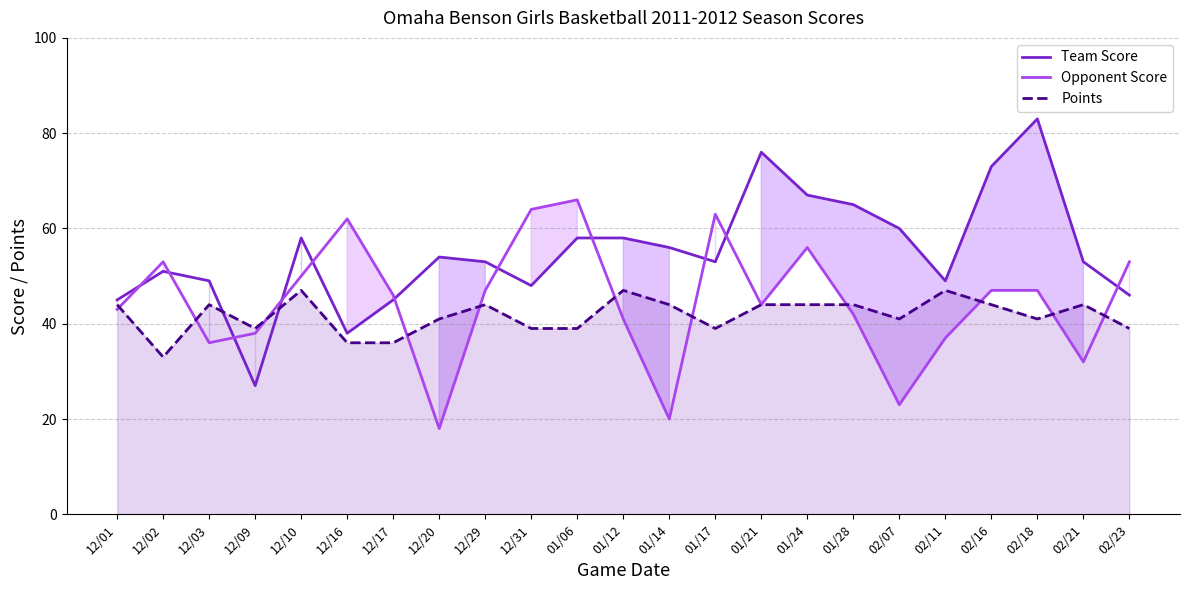

What is the label of the 13th point from the right?

01/06